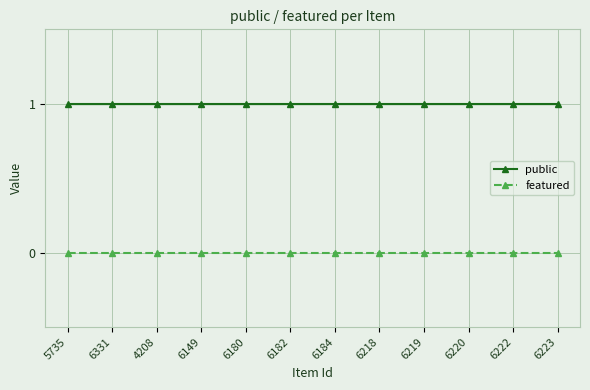

The value of public at 6222 is 1. True or false?

True